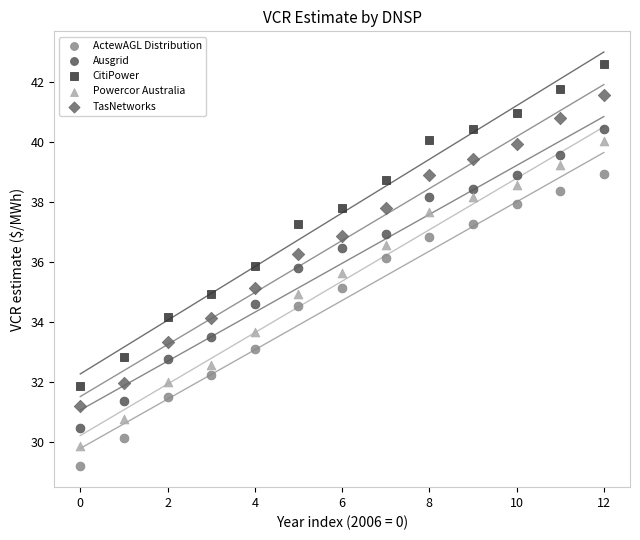

Which series reaches the maximum Y coordinate?

CitiPower